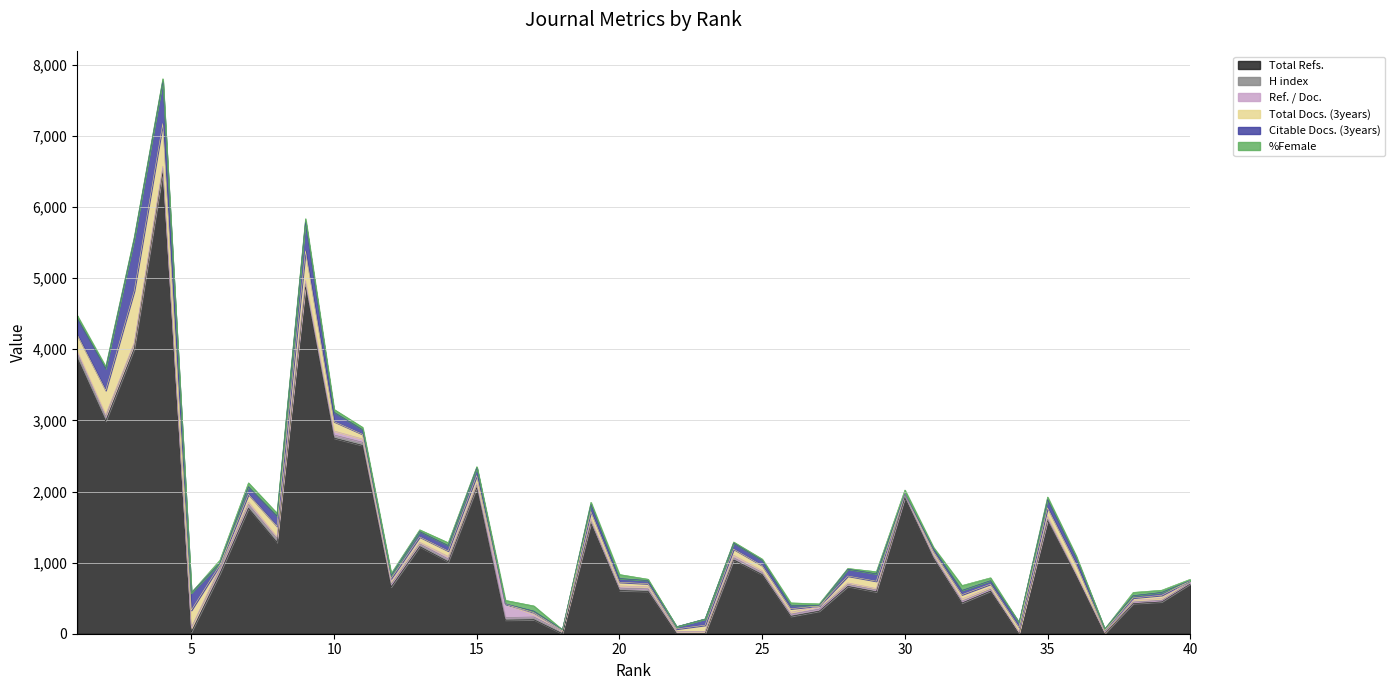

At 4, list the series in order from smallest to largest.

Ref. / Doc., %Female, H index, Total Docs. (3years), Citable Docs. (3years), Total Refs.